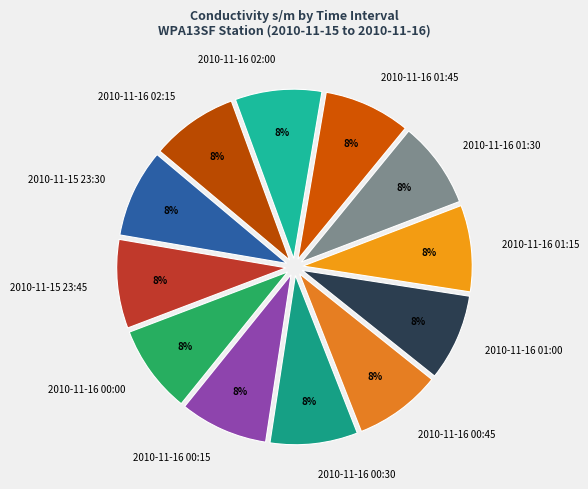

Does 2010-11-16 00:00 account for over 50% of the chart?

No